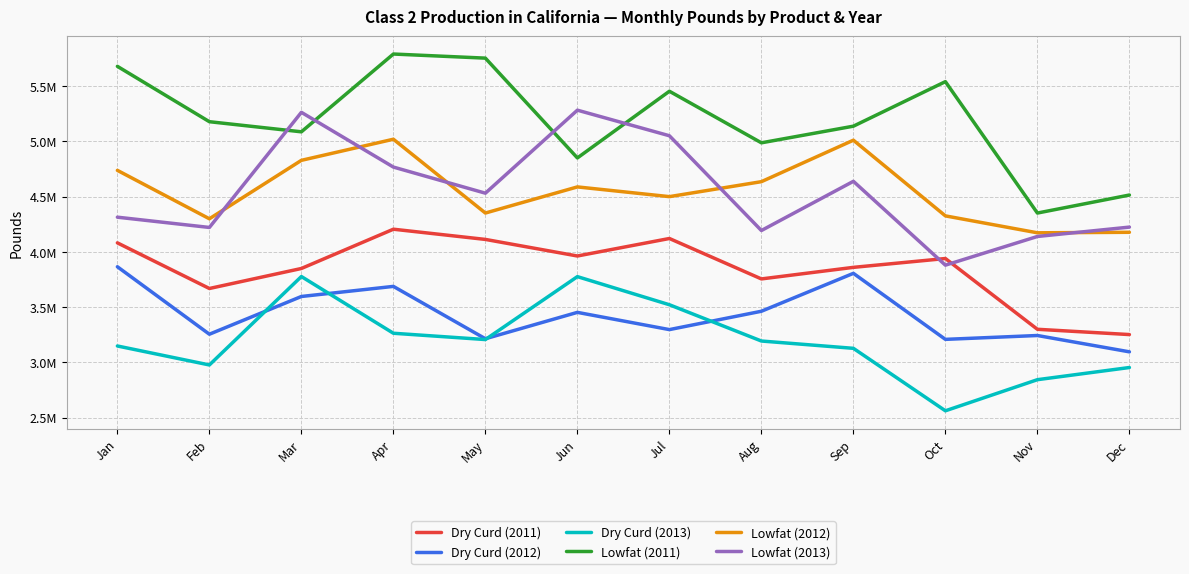

Rank the series at Mar from lowest to highest value.

Dry Curd (2012), Dry Curd (2013), Dry Curd (2011), Lowfat (2012), Lowfat (2011), Lowfat (2013)